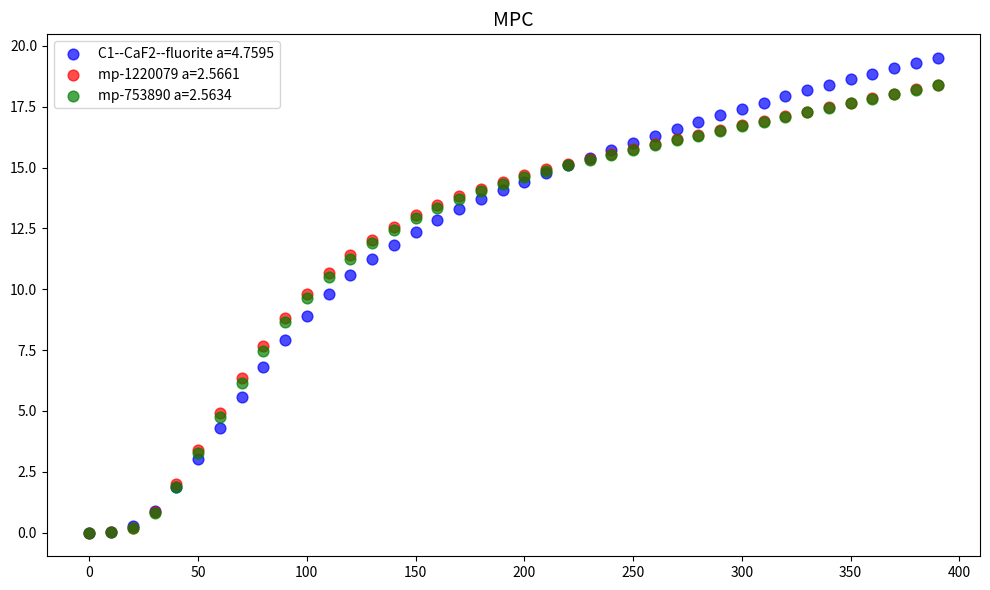

Which series reaches the maximum Y coordinate?

C1--CaF2--fluorite a=4.7595